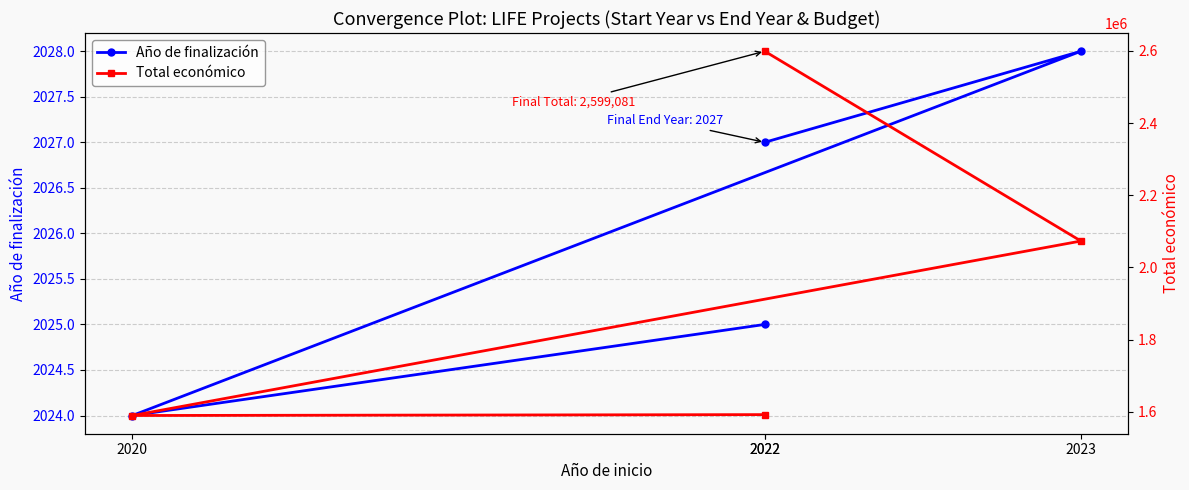

The value of Año de finalización at 2020 is 593. True or false?

False